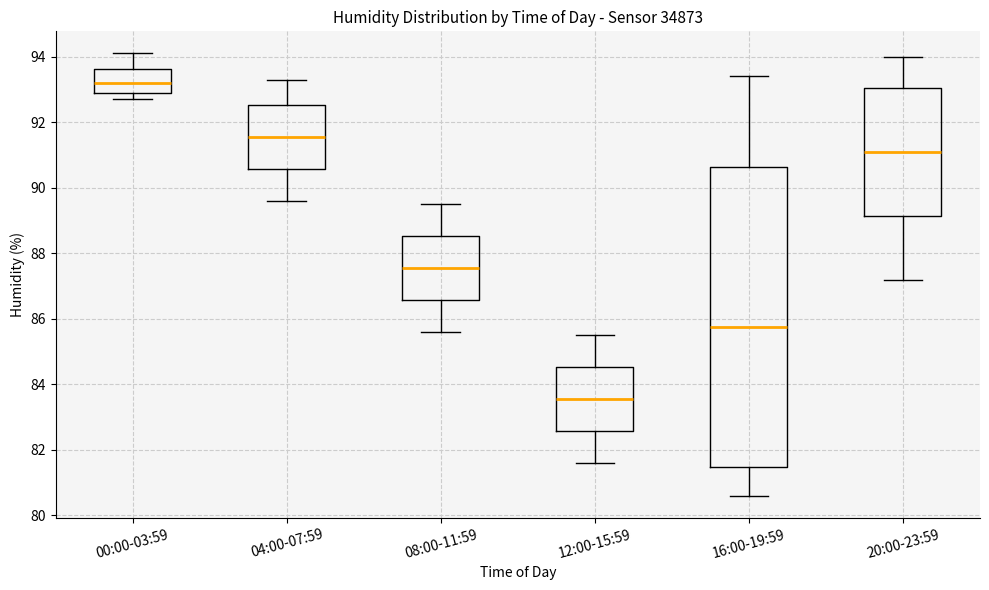

Comparing the boxes themselves (not the whiskers), which one is the tallest?

16:00-19:59